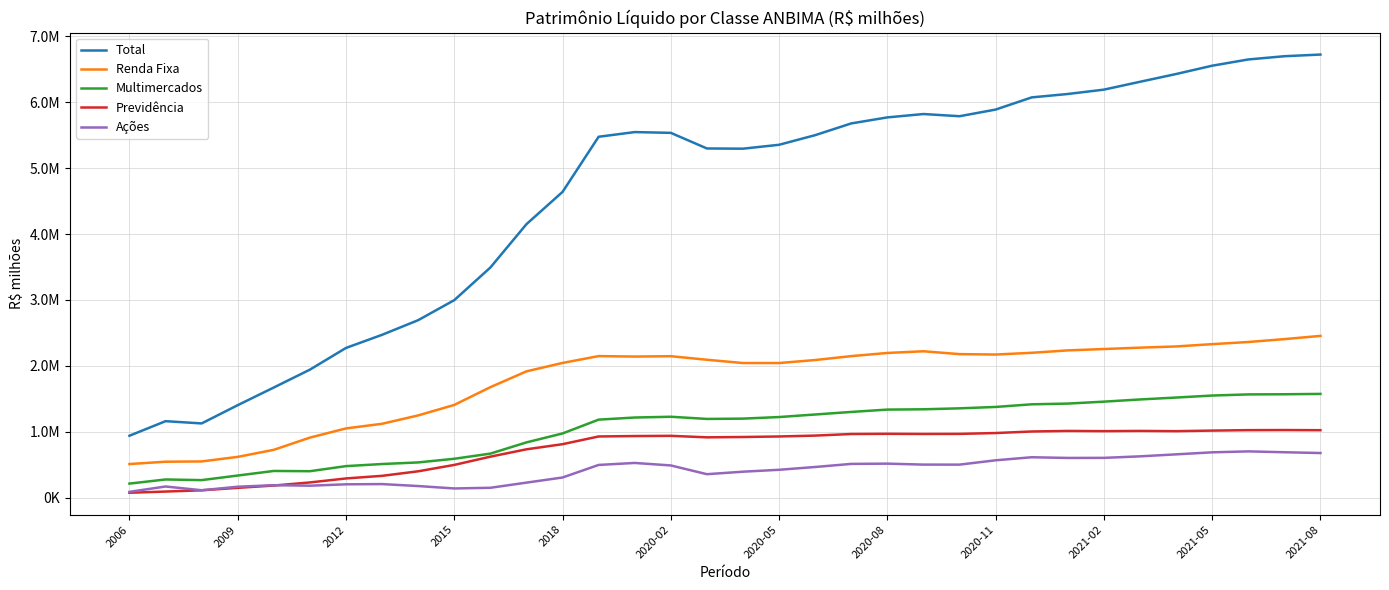

What is the difference between the maximum and minimum values in the Total series?

5784863.2